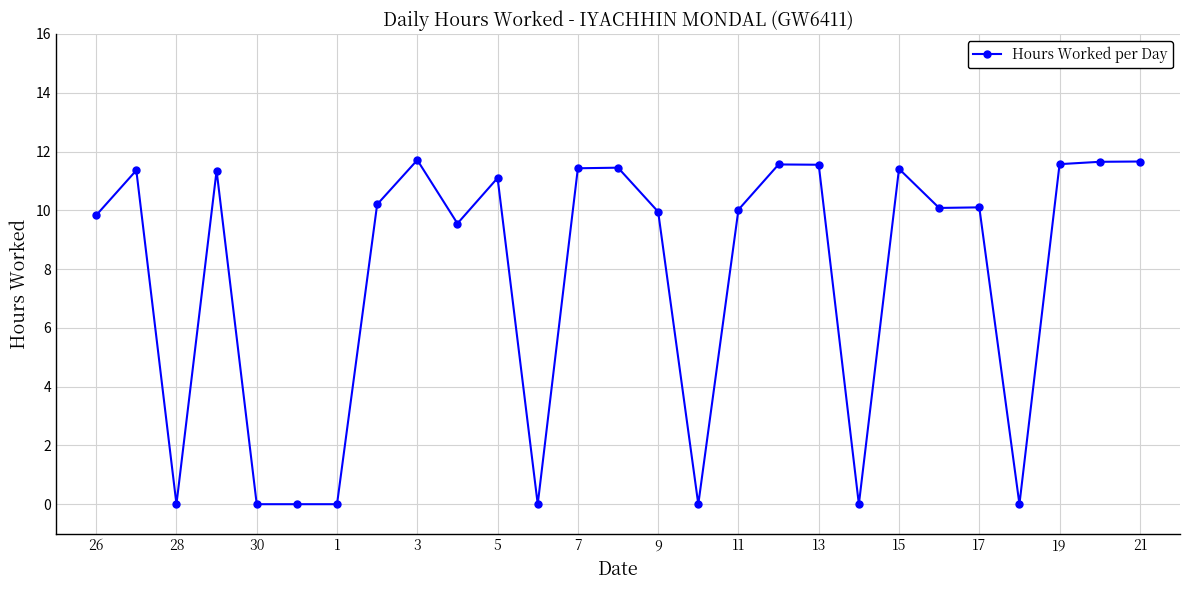

True or false: there are more than 1 points higher than both neighbors.

True